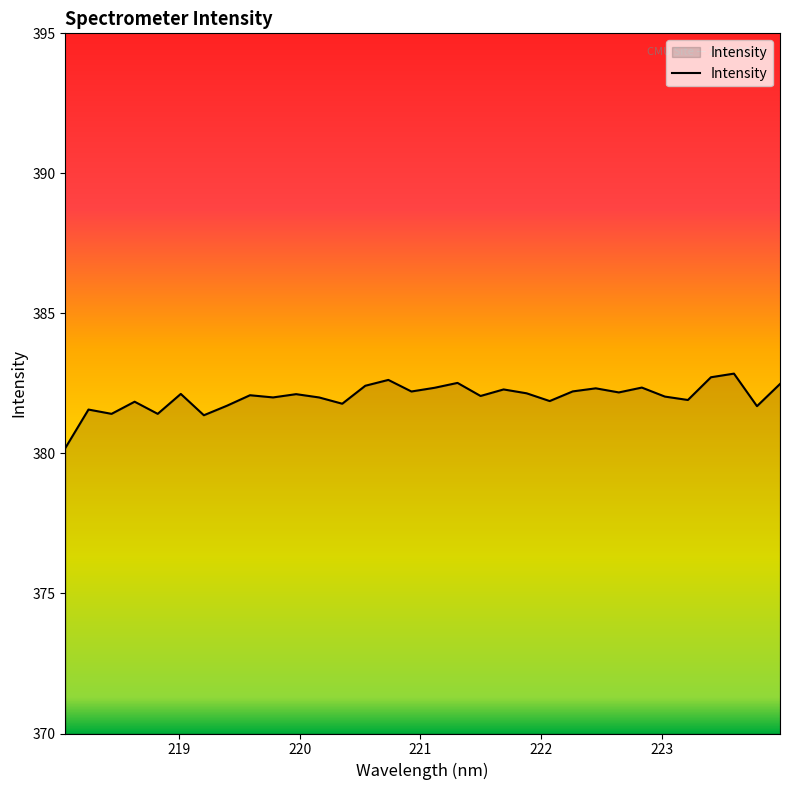

What is the maximum value shown in the chart?

382.9